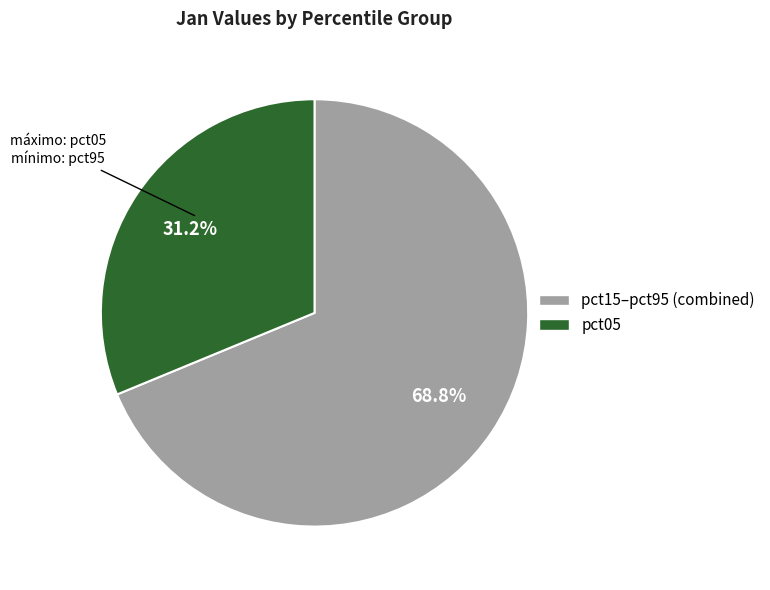

Does any single category account for the majority?

Yes